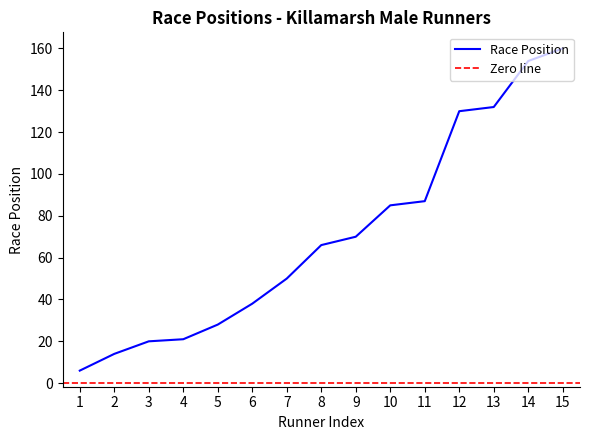

What is the smallest value displayed?

6